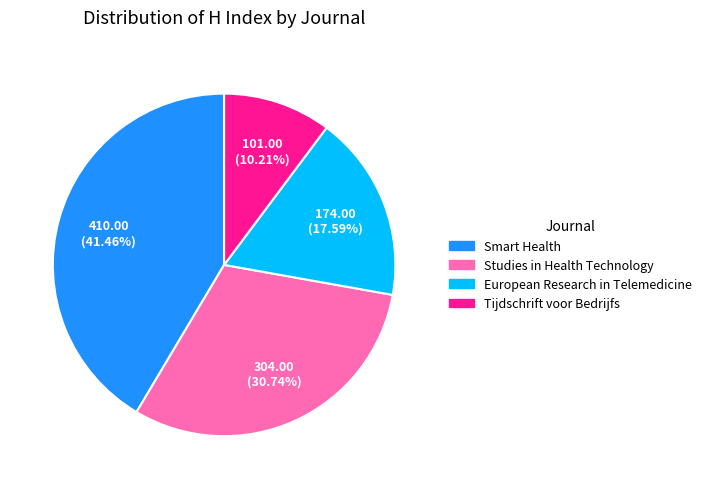

Which slice is the largest?

Smart Health